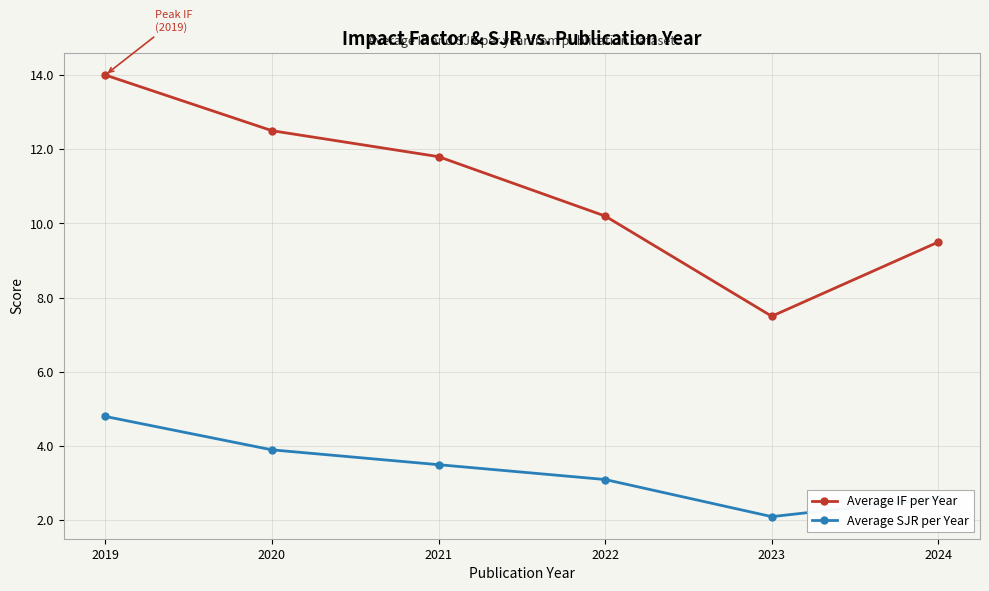

What is the value of the Average SJR per Year point at the 3rd from the left?

3.5